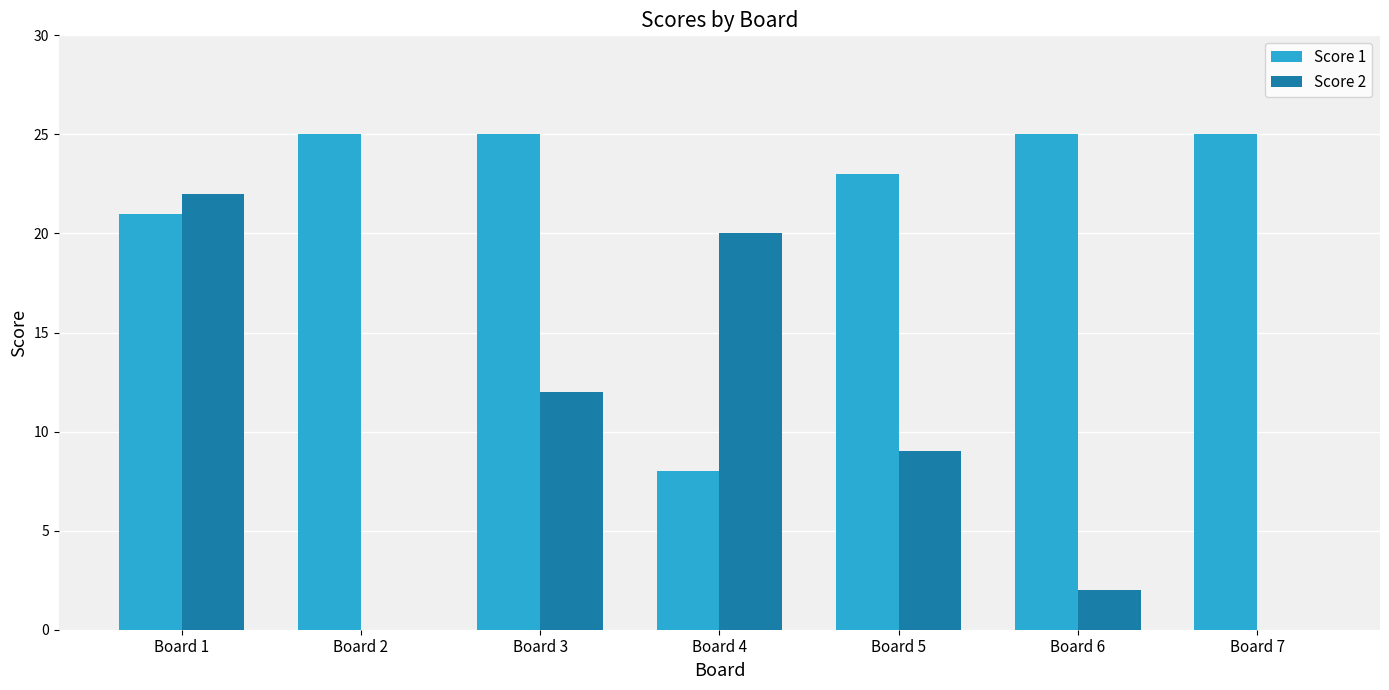

What is the total value across all series at Board 3?

37